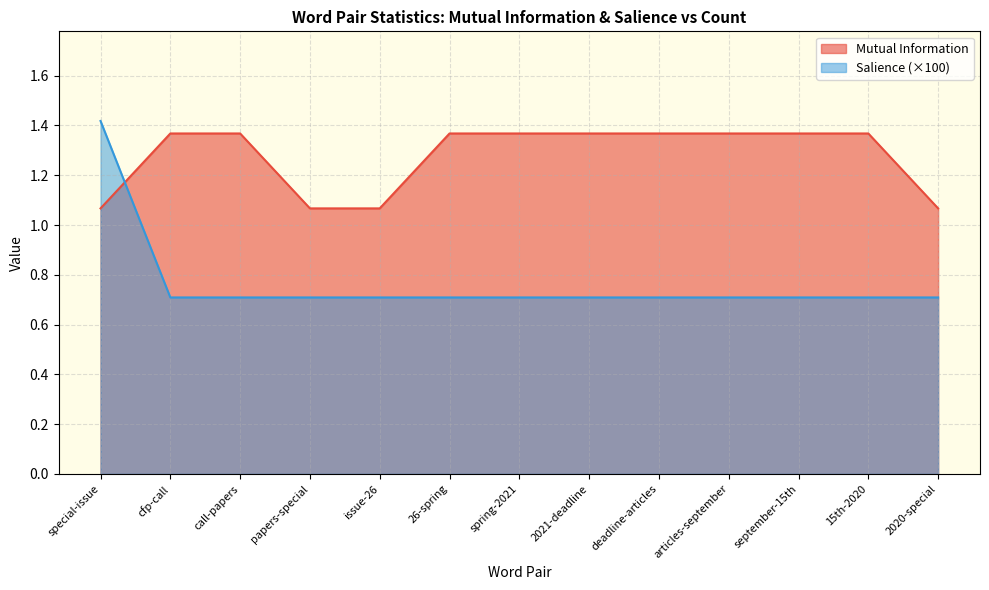

True or false: Salience has a value of 0.5 at 2021-deadline.

False